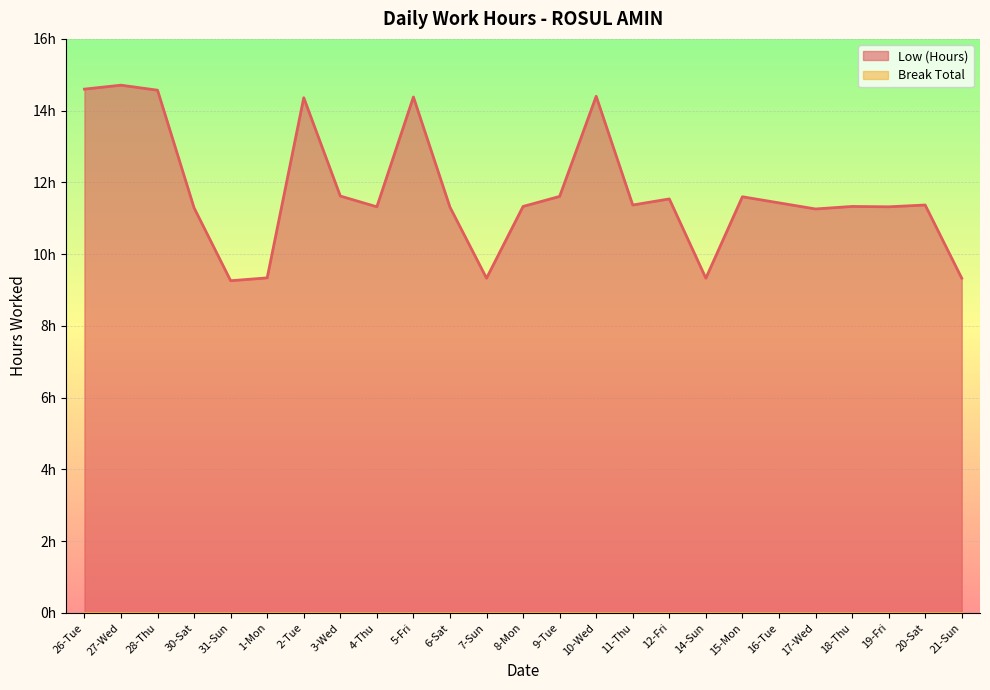

Reading left to right, what are all the values shown in this chart?

26-Tue=14.6	27-Wed=14.7	28-Thu=14.6	30-Sat=11.3	31-Sun=9.3	1-Mon=9.3	2-Tue=14.4	3-Wed=11.6	4-Thu=11.3	5-Fri=14.4	6-Sat=11.3	7-Sun=9.3	8-Mon=11.3	9-Tue=11.6	10-Wed=14.4	11-Thu=11.4	12-Fri=11.5	14-Sun=9.3	15-Mon=11.6	16-Tue=11.4	17-Wed=11.3	18-Thu=11.3	19-Fri=11.3	20-Sat=11.4	21-Sun=9.3